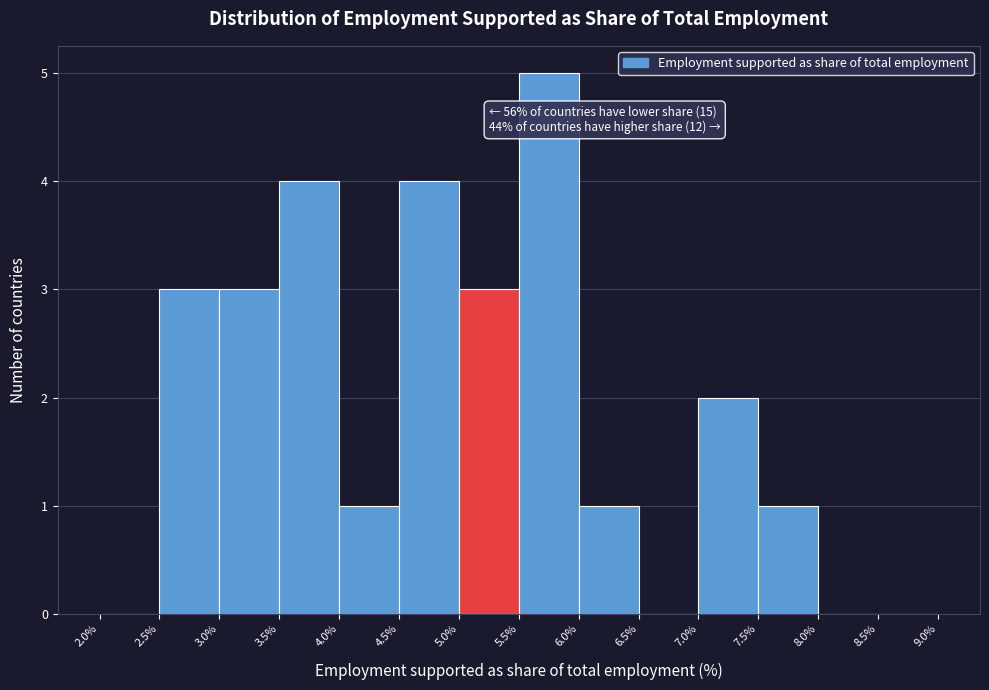

Over which range of the x-axis is the bar tallest?

5.5% to 6.0%